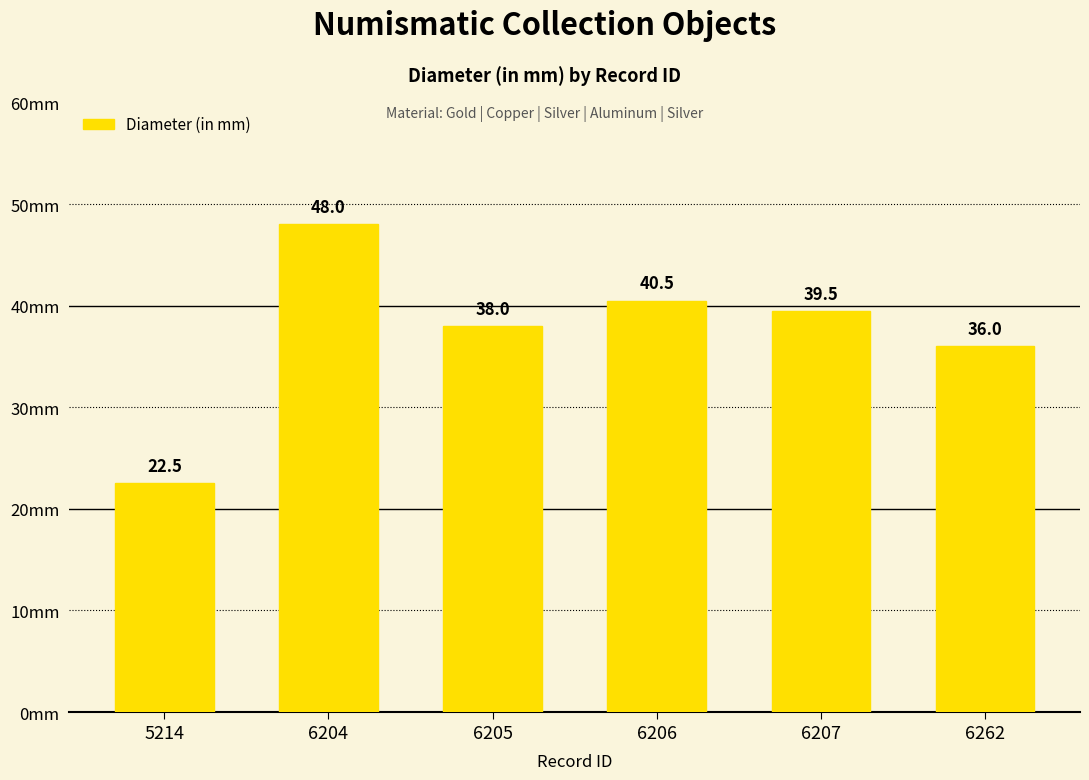

Reading left to right, extract all data points from this chart.

5214=22.5	6204=48.0	6205=38.0	6206=40.5	6207=39.5	6262=36.0